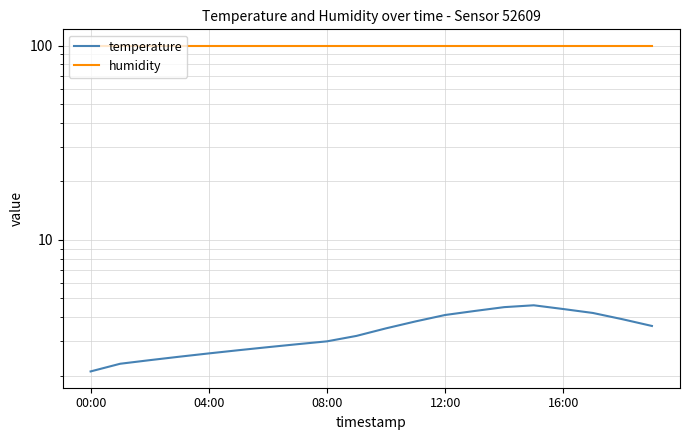

What is the sum of all temperature values?

67.4